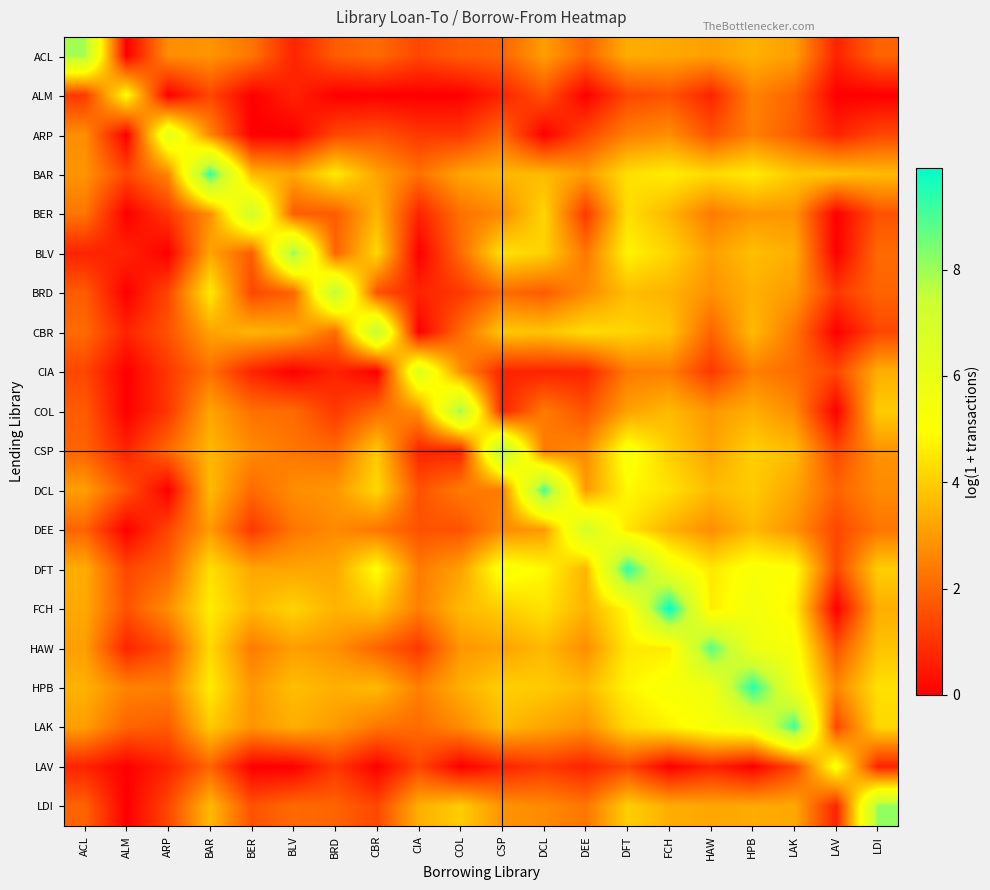

List the series in order of their peak value, highest first.

FCH, HPB, DFT, BAR, LAK, DCL, HAW, BLV, CSP, LDI, COL, ACL, BRD, CBR, BER, DEE, CIA, ARP, LAV, ALM